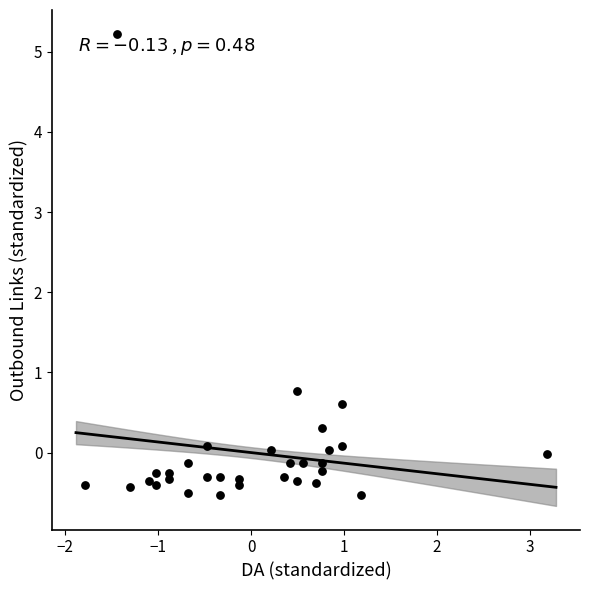

What is the range of Y values (max minus min)?

5.8